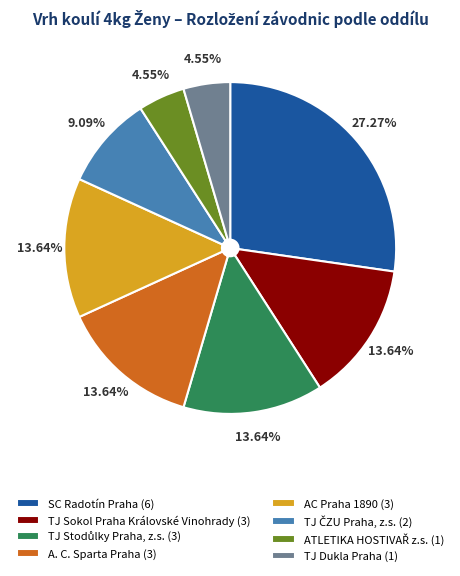

The AC Praha 1890 slice represents 14% of the pie. True or false?

True